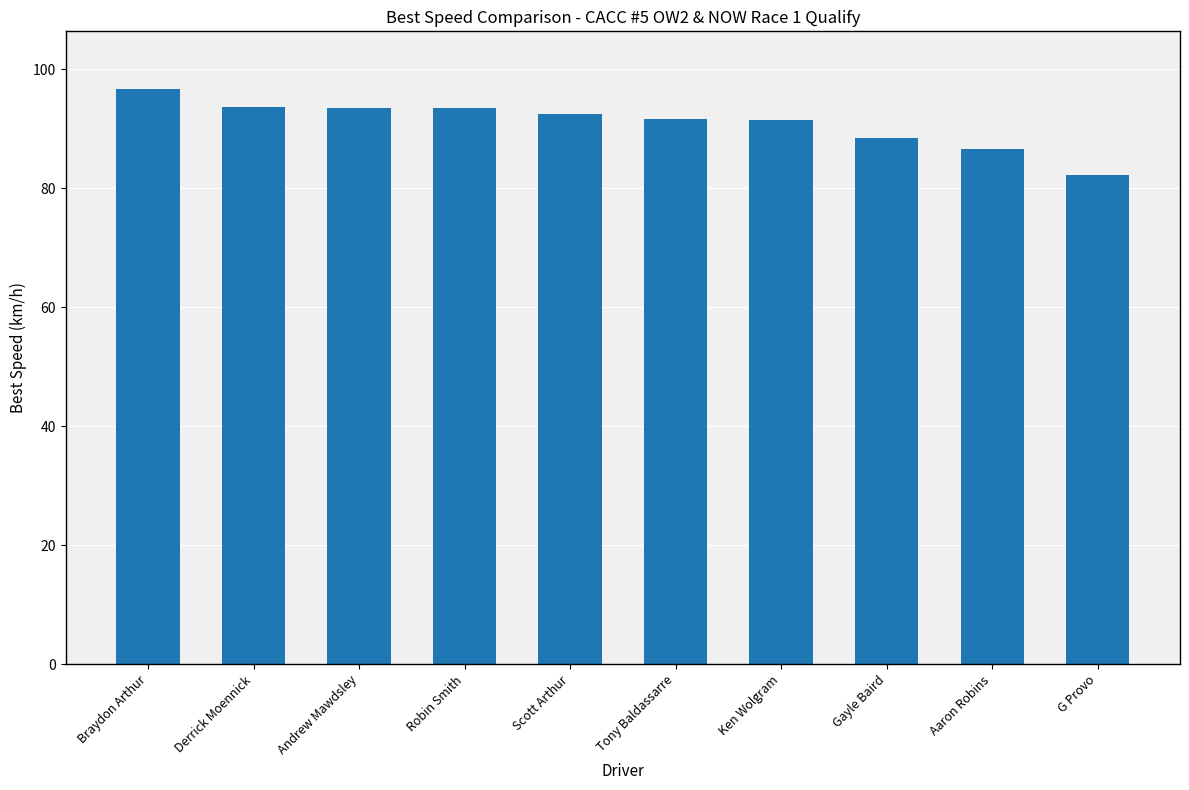

Where does the data first go above 92?

Braydon Arthur